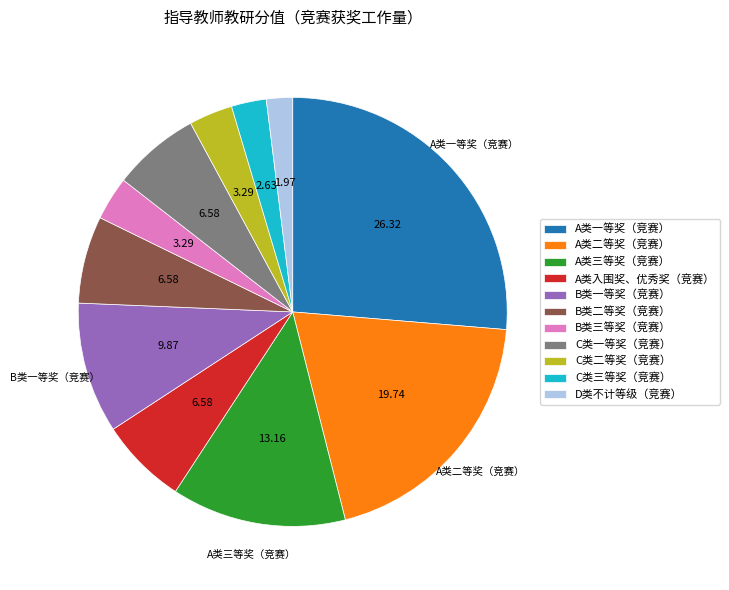

Does C类二等奖（竞赛） represent more than half of the total?

No